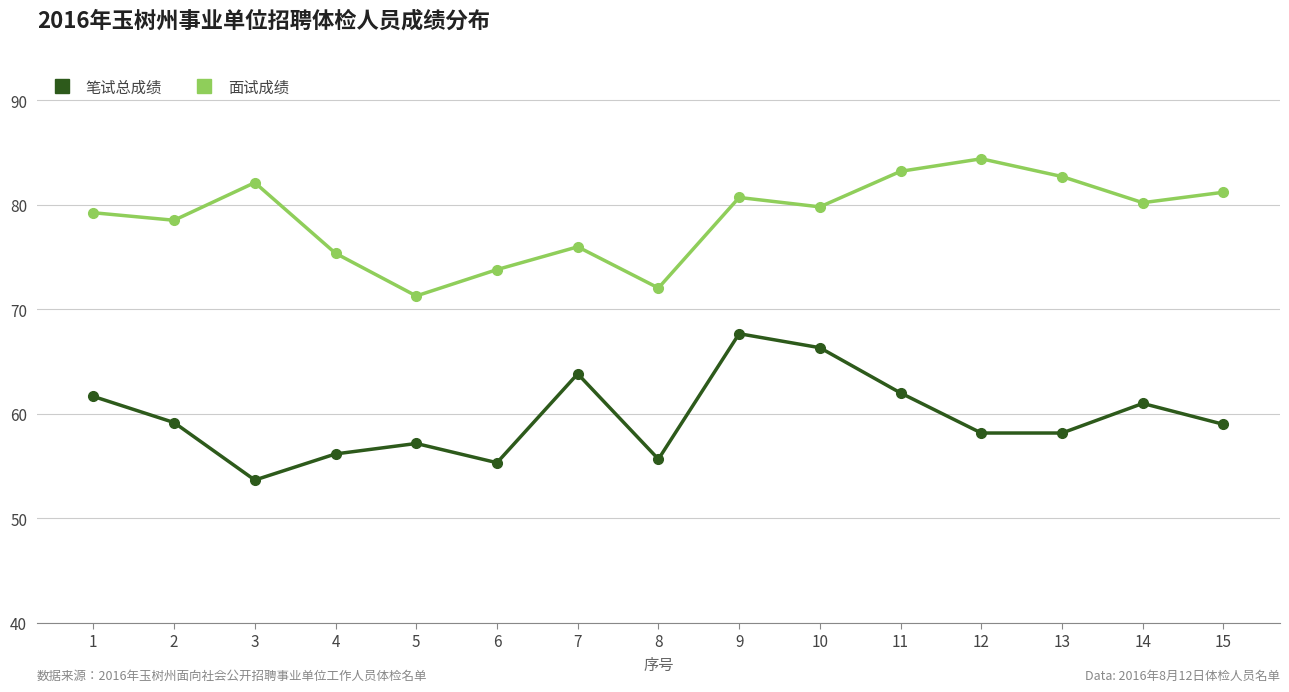

Rank the series by their average value, from highest to lowest.

面试成绩, 笔试总成绩